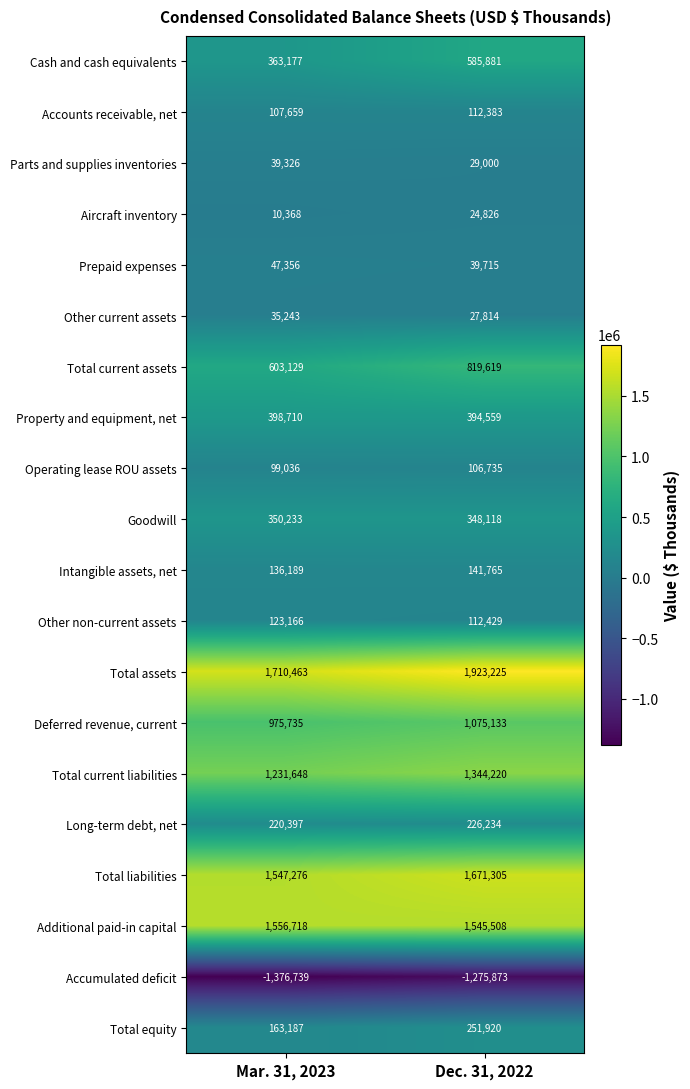

Rank the series at Mar. 31, 2023 from highest to lowest value.

Total assets, Additional paid-in capital, Total liabilities, Total current liabilities, Deferred revenue, current, Total current assets, Property and equipment, net, Cash and cash equivalents, Goodwill, Long-term debt, net, Total equity, Intangible assets, net, Other non-current assets, Accounts receivable, net, Operating lease ROU assets, Prepaid expenses, Parts and supplies inventories, Other current assets, Aircraft inventory, Accumulated deficit